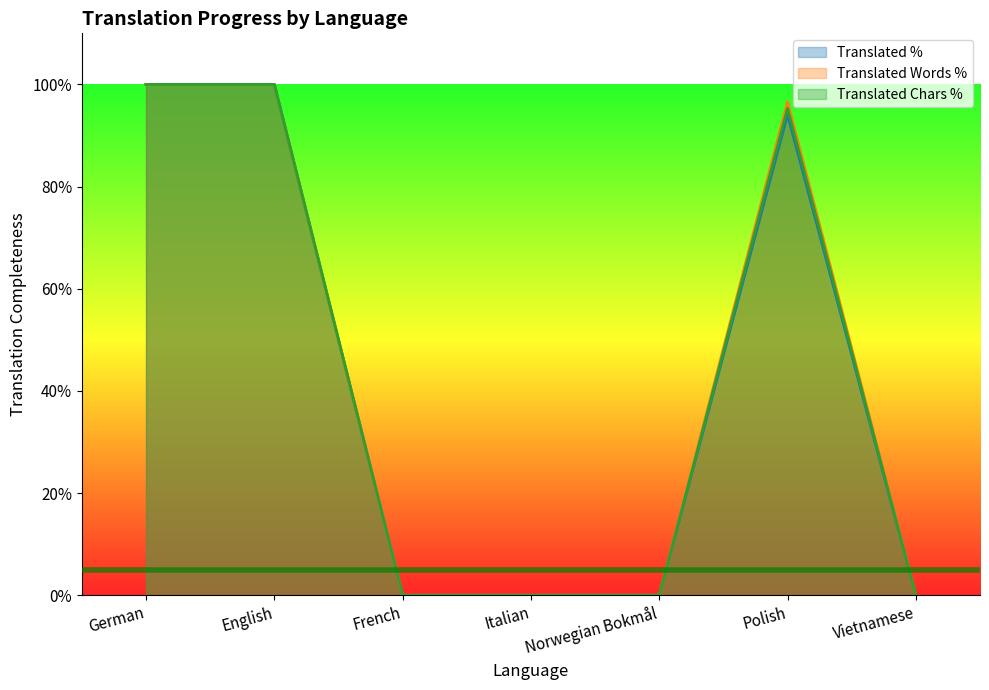

What is the total value across all series at Polish?

286.0